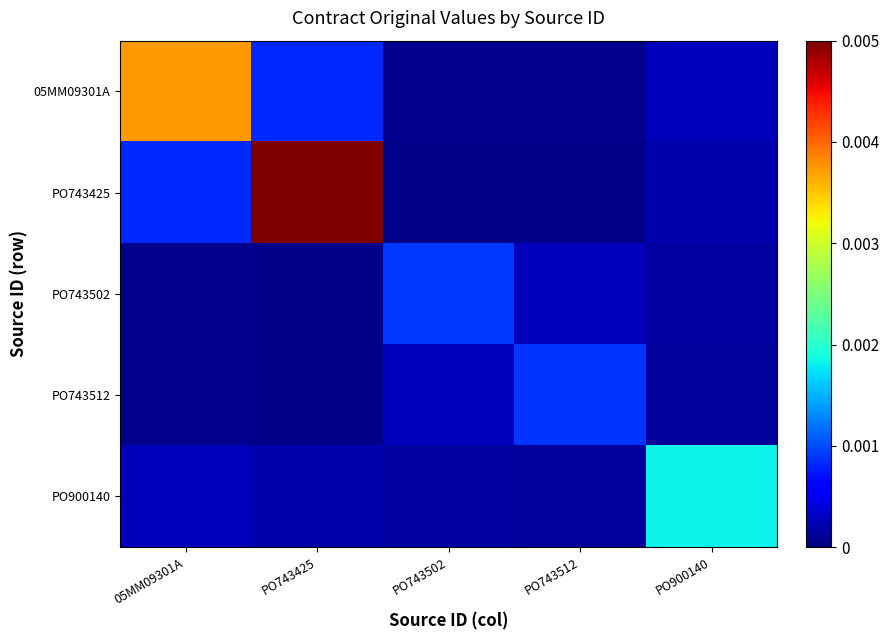

Which has a higher value, PO743425 or PO900140?

PO743425